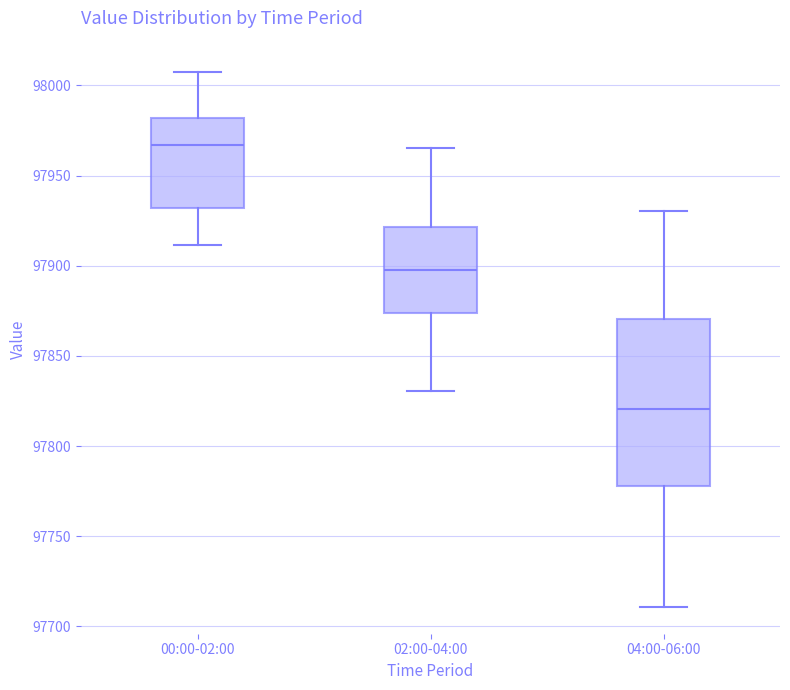

Reading left to right, transcribe this box plot: for each box, give where its median line is, the range the box spans, and where its two whiskers end, as read against the y-axis. The values are not printed on the chart, so give them approximately, as read against the axis.

00:00-02:00: median 97965, box 97930 to 97980, whiskers 97910 to 98010
02:00-04:00: median 97900, box 97875 to 97920, whiskers 97830 to 97965
04:00-06:00: median 97820, box 97780 to 97870, whiskers 97710 to 97930